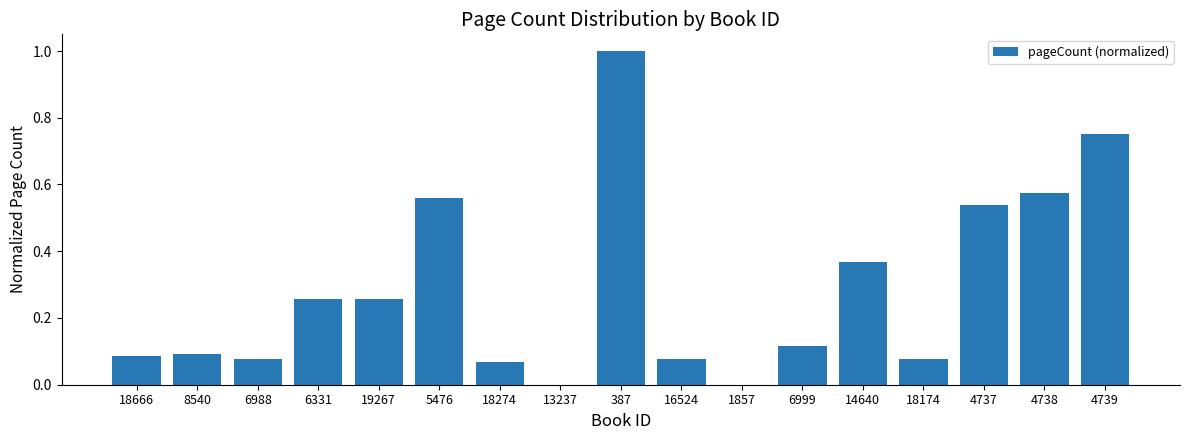

How many categories are shown in the chart?

17